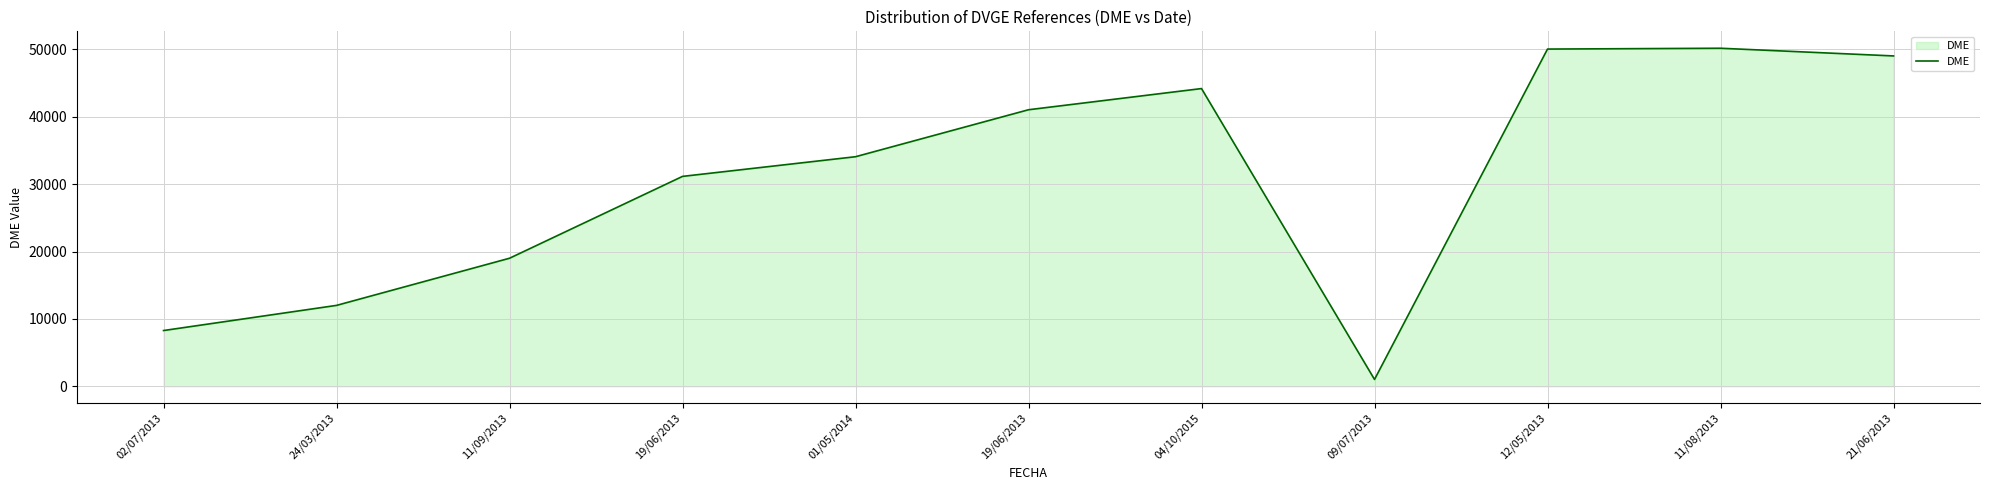

How many lines are shown in the chart?

1